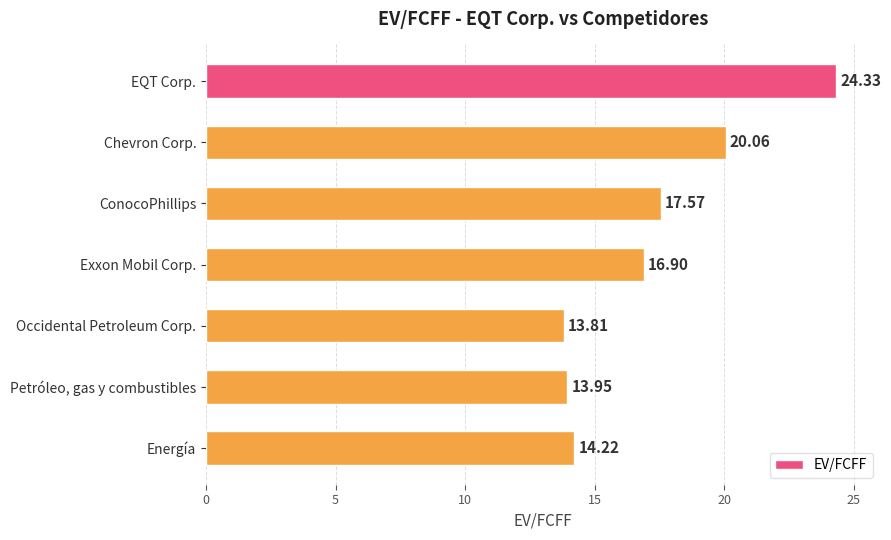

List the labels in order of value, largest first.

EQT Corp., Chevron Corp., ConocoPhillips, Exxon Mobil Corp., Energía, Petróleo, gas y combustibles, Occidental Petroleum Corp.